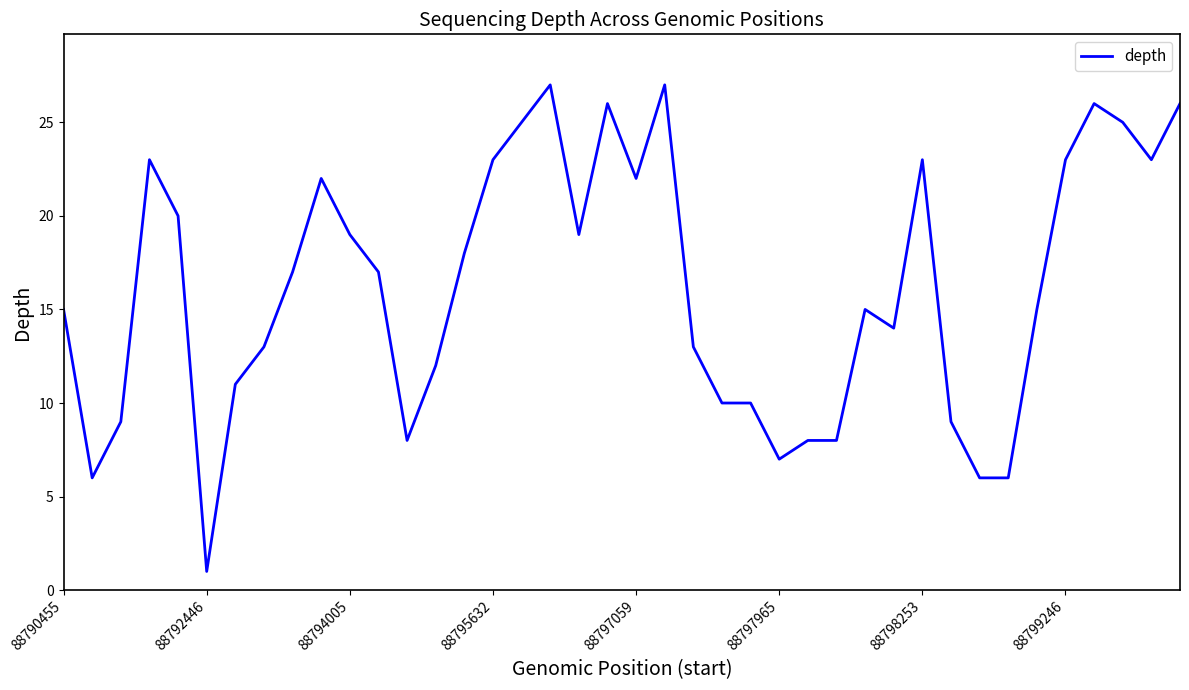

What is the difference between the maximum and minimum values?

26